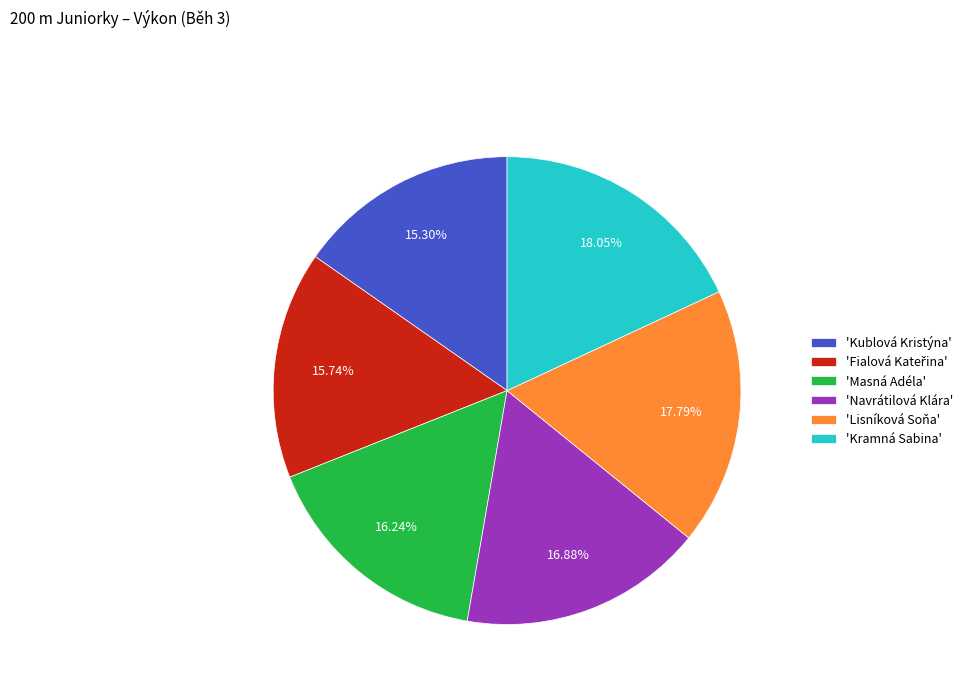

Between 'Kublová Kristýna' and 'Lisníková Soňa', which is larger?

'Lisníková Soňa'